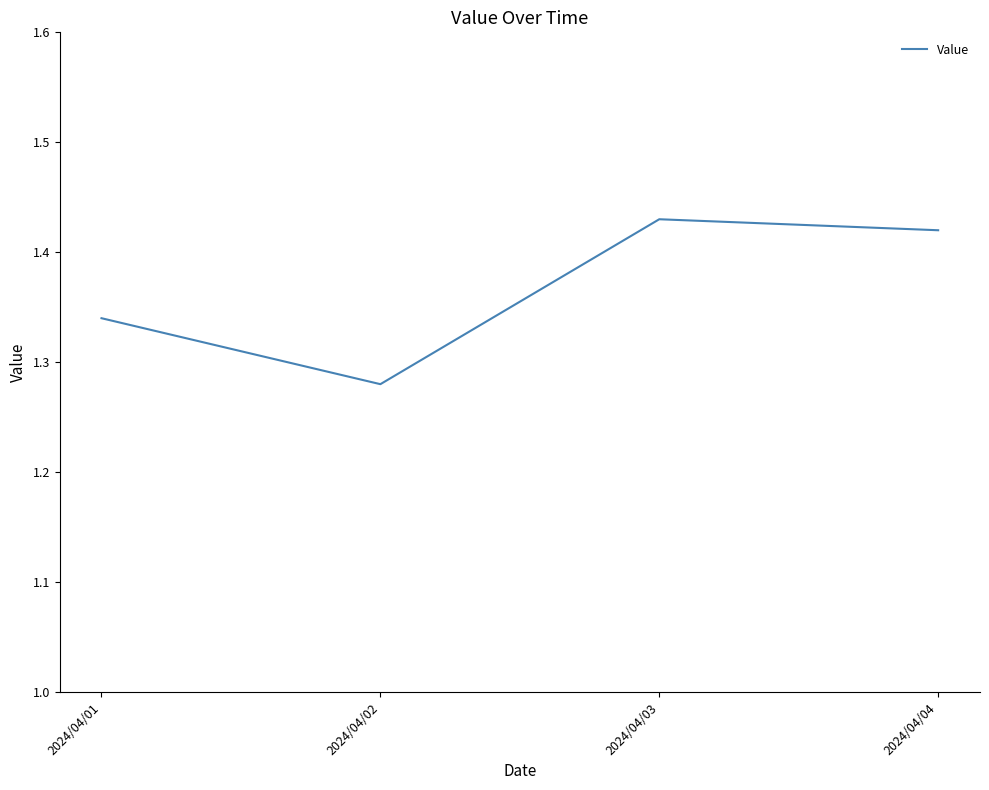

Where is the first local minimum?

2024/04/02